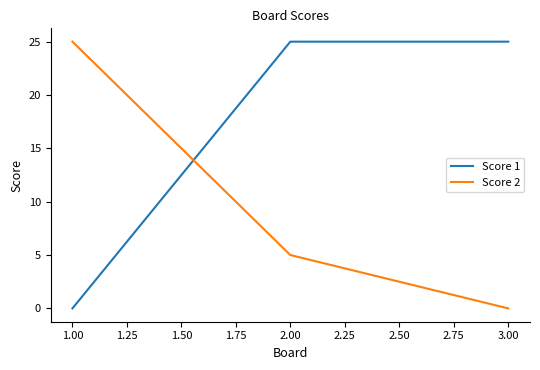

At which category is the sum across all series the highest?

2.00